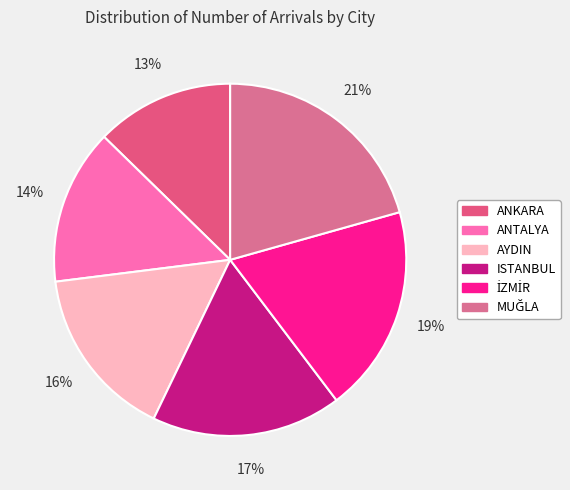

How many segments does this pie chart have?

6